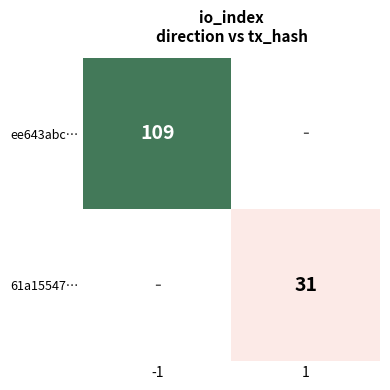

True or false: ee643abc… has a value of 35.4 at -1.

False